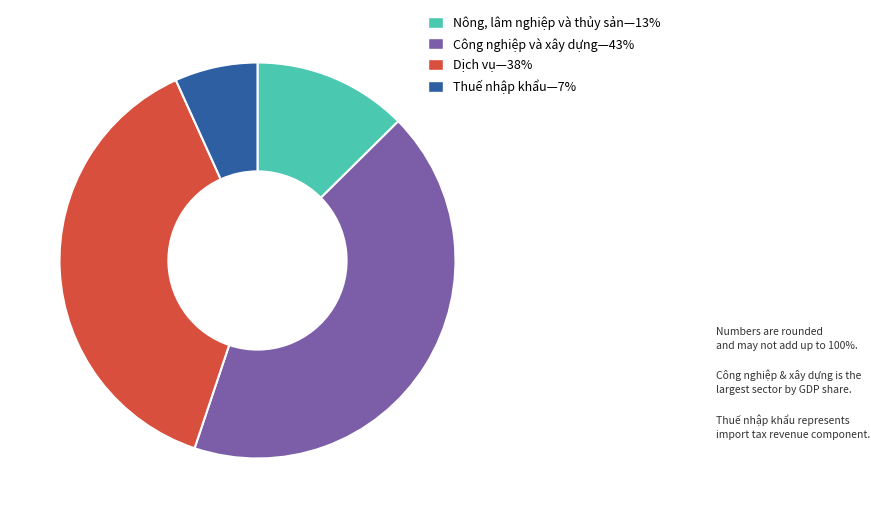

Is there any slice that represents more than half of the pie?

No